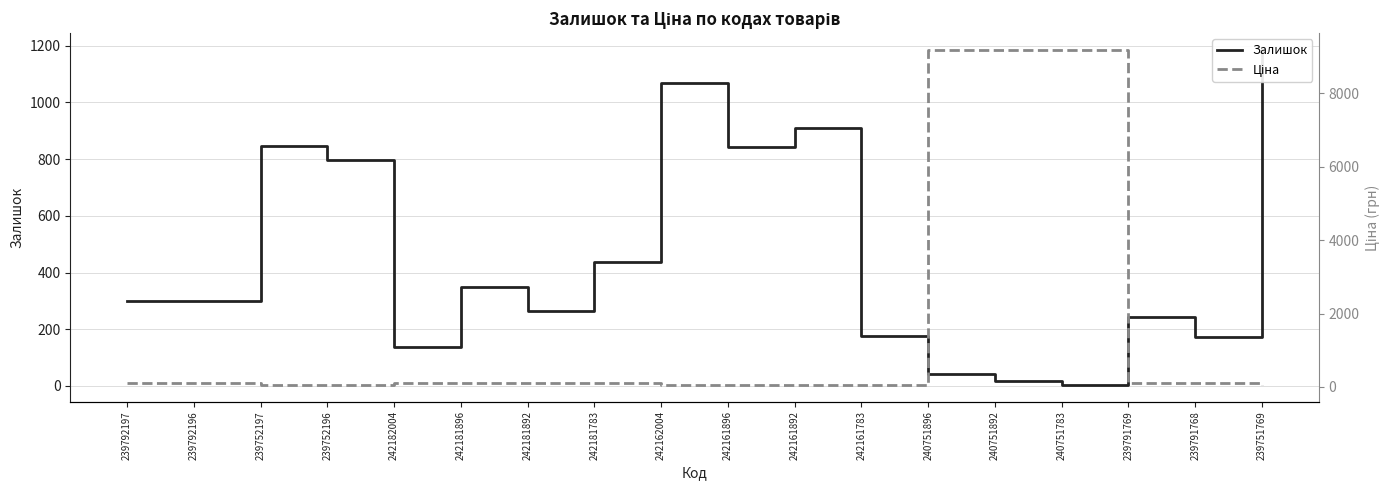

Reading left to right, extract all data points from this chart.

Залишок: 239792197=300.0	239792196=300.0	239752197=845.0	239752196=798.0	242182004=139.0	242181896=350.0	242181892=263.0	242181783=436.0	242162004=1067.0	242161896=841.0	242161892=910.0	242161783=176.0	240751896=43.0	240751892=16.0	240751783=4.0	239791769=244.0	239791768=173.0	239751769=1185.0
Ціна: 239792197=111.7	239792196=111.7	239752197=55.9	239752196=55.9	242182004=111.7	242181896=111.7	242181892=111.7	242181783=111.7	242162004=55.9	242161896=55.9	242161892=55.9	242161783=55.9	240751896=9185.9	240751892=9185.9	240751783=9185.9	239791769=111.7	239791768=111.7	239751769=55.9